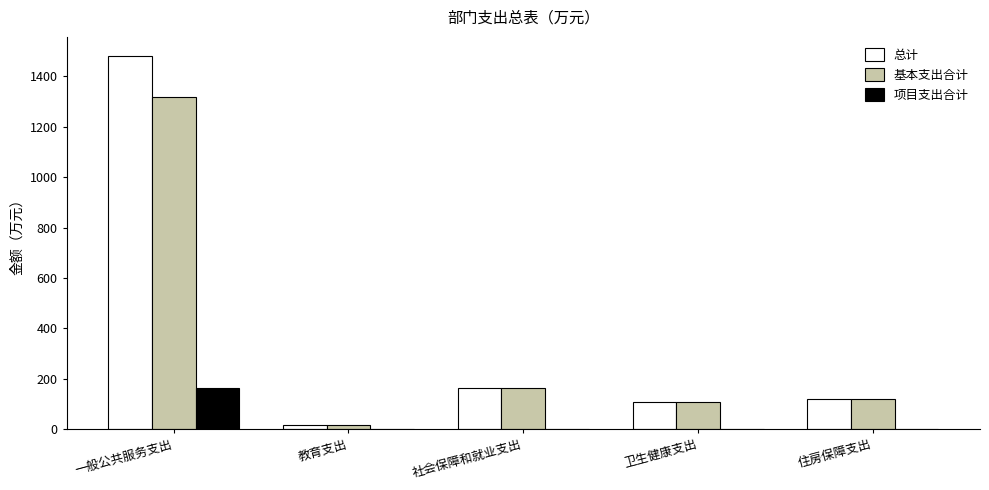

Which series has the largest total across all categories?

总计